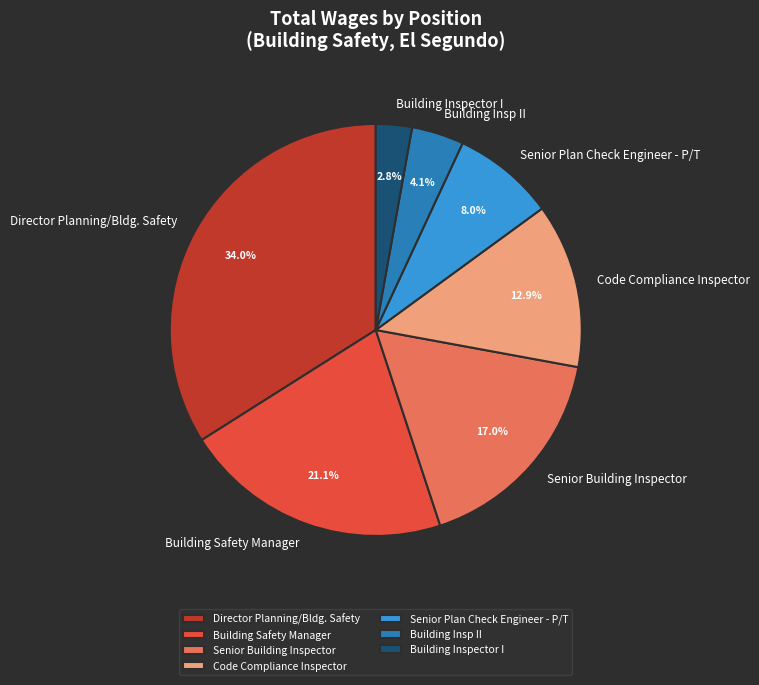

Is it true that Senior Building Inspector is 32% of the pie?

False